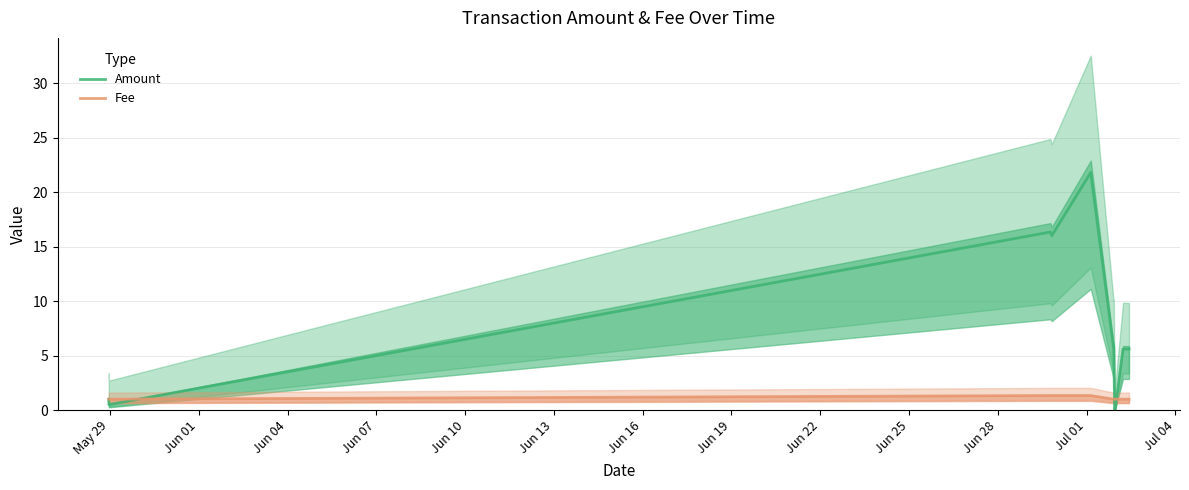

Between Jun 01 and Jun 28, which series saw the biggest shift?

Amount